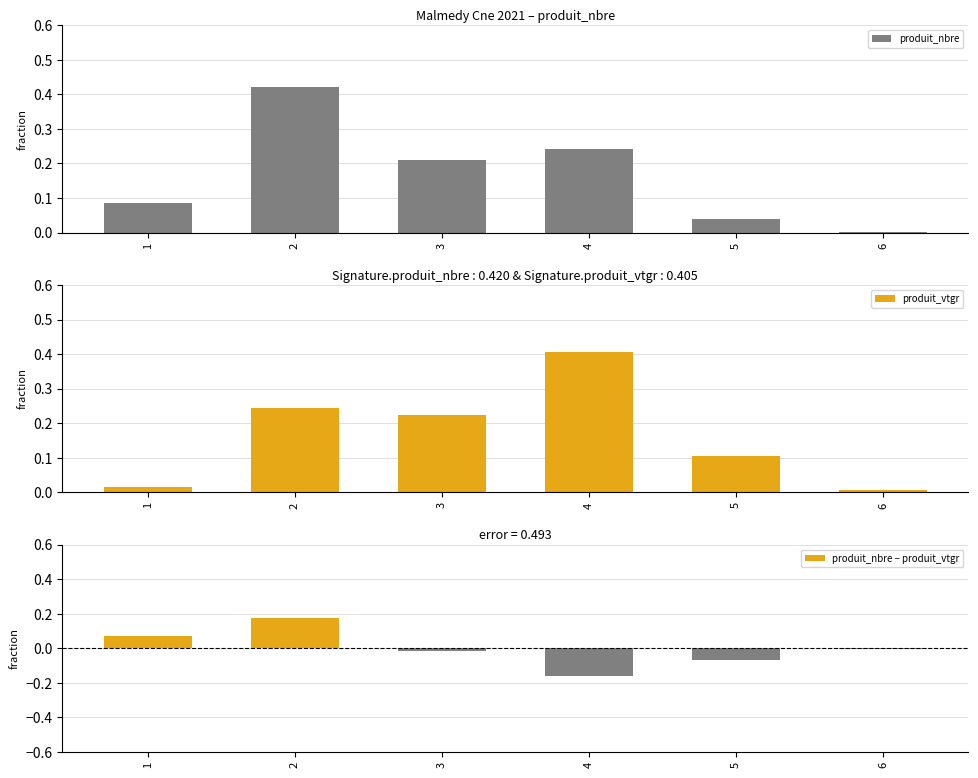

Which has a higher value, 6 or 4?

4